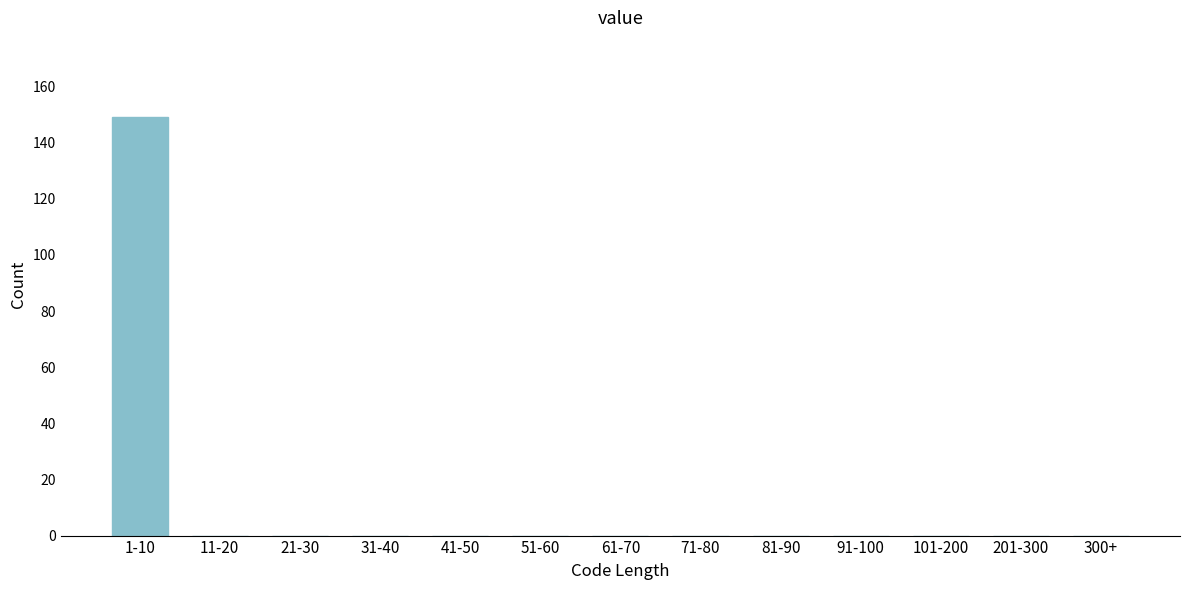

Reading left to right, extract all data points from this chart.

1-10=149	11-20=0	21-30=0	31-40=0	41-50=0	51-60=0	61-70=0	71-80=0	81-90=0	91-100=0	101-200=0	201-300=0	300+=0